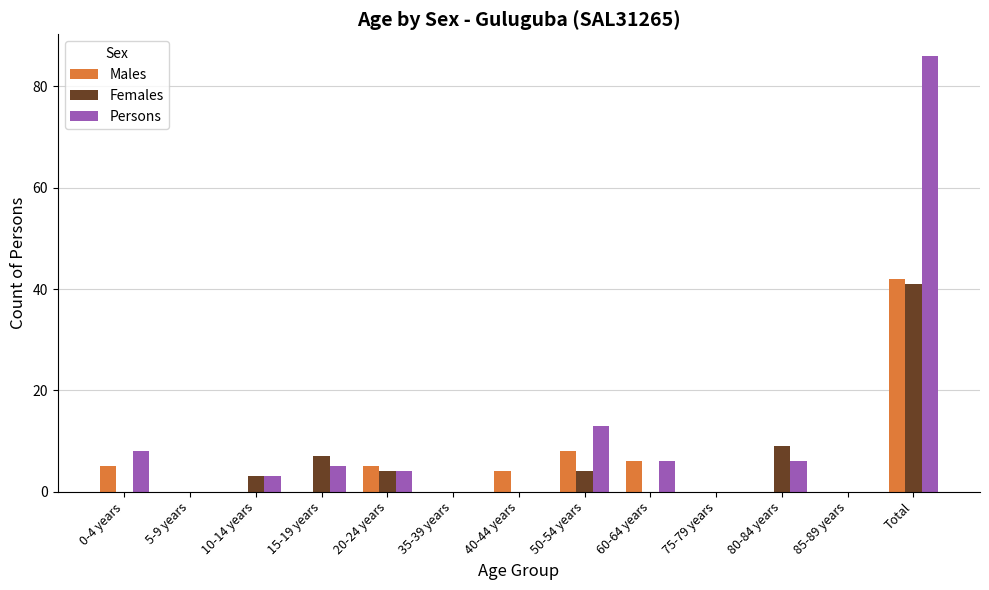

Is it true that Males equals 6 at 60-64 years?

True